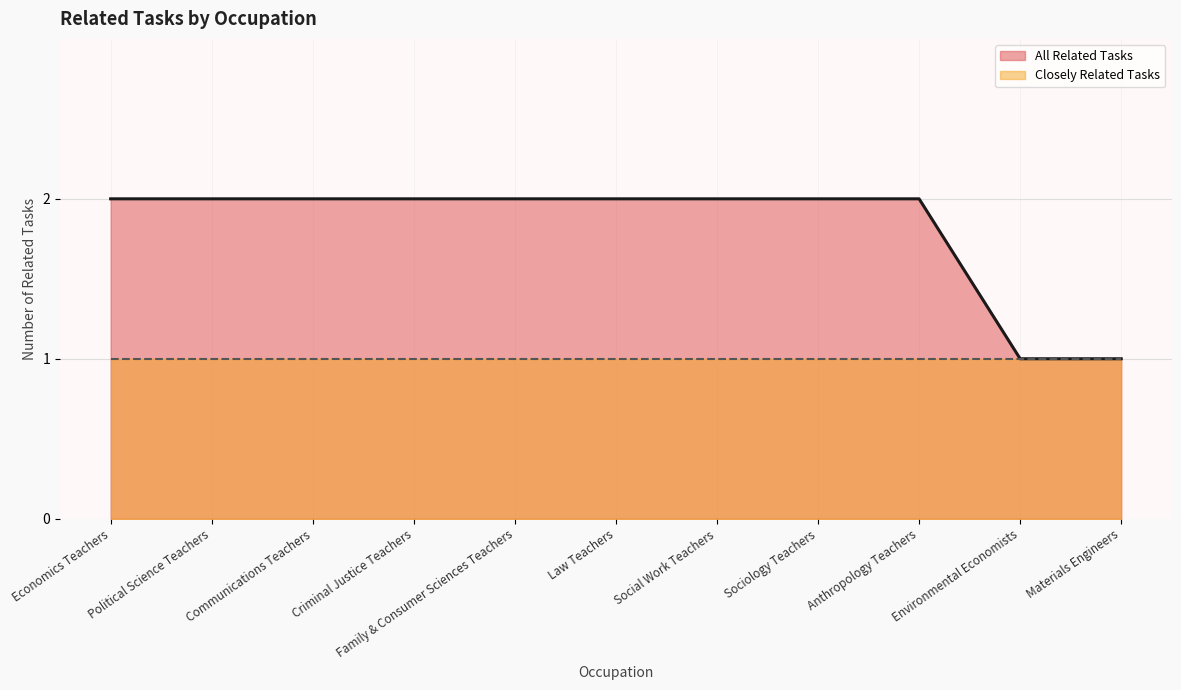

Reading left to right, transcribe all the data shown in this chart.

Economics Teachers=2	Political Science Teachers=2	Communications Teachers=2	Criminal Justice Teachers=2	Family & Consumer Sciences Teachers=2	Law Teachers=2	Social Work Teachers=2	Sociology Teachers=2	Anthropology Teachers=2	Environmental Economists=1	Materials Engineers=1